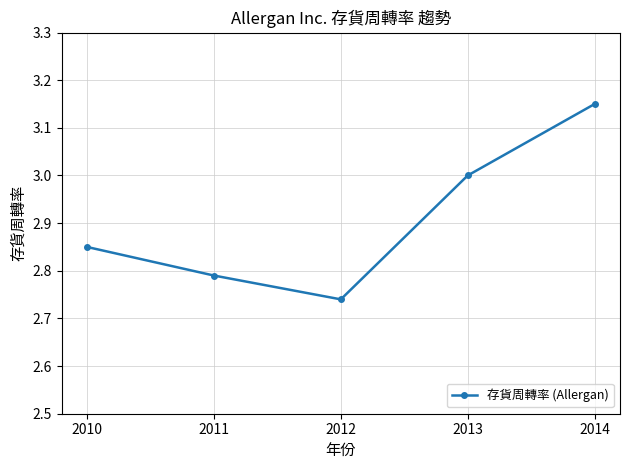

What is the sum of the values at 2012 and 2011?

5.5